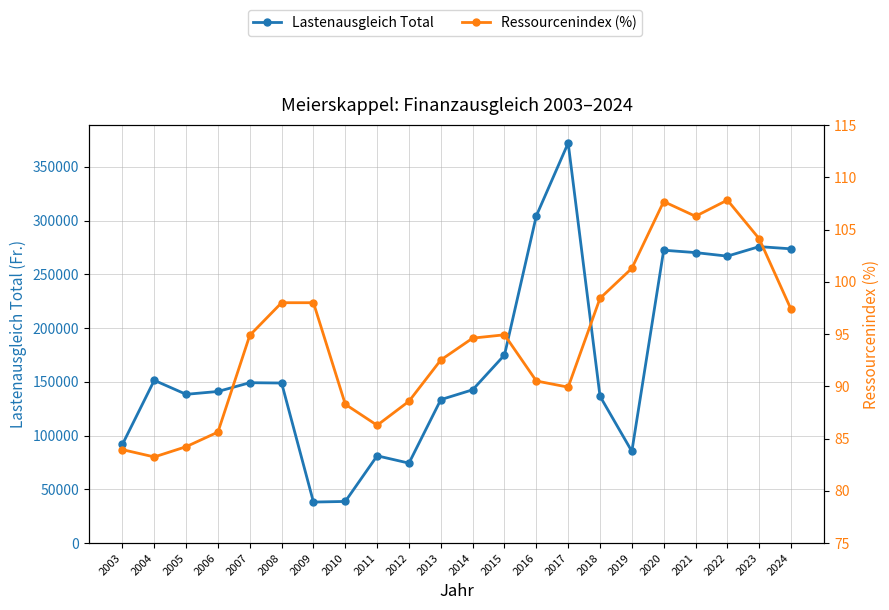

True or false: Ressourcenindex (%) and Lastenausgleich Total cross at least once.

False